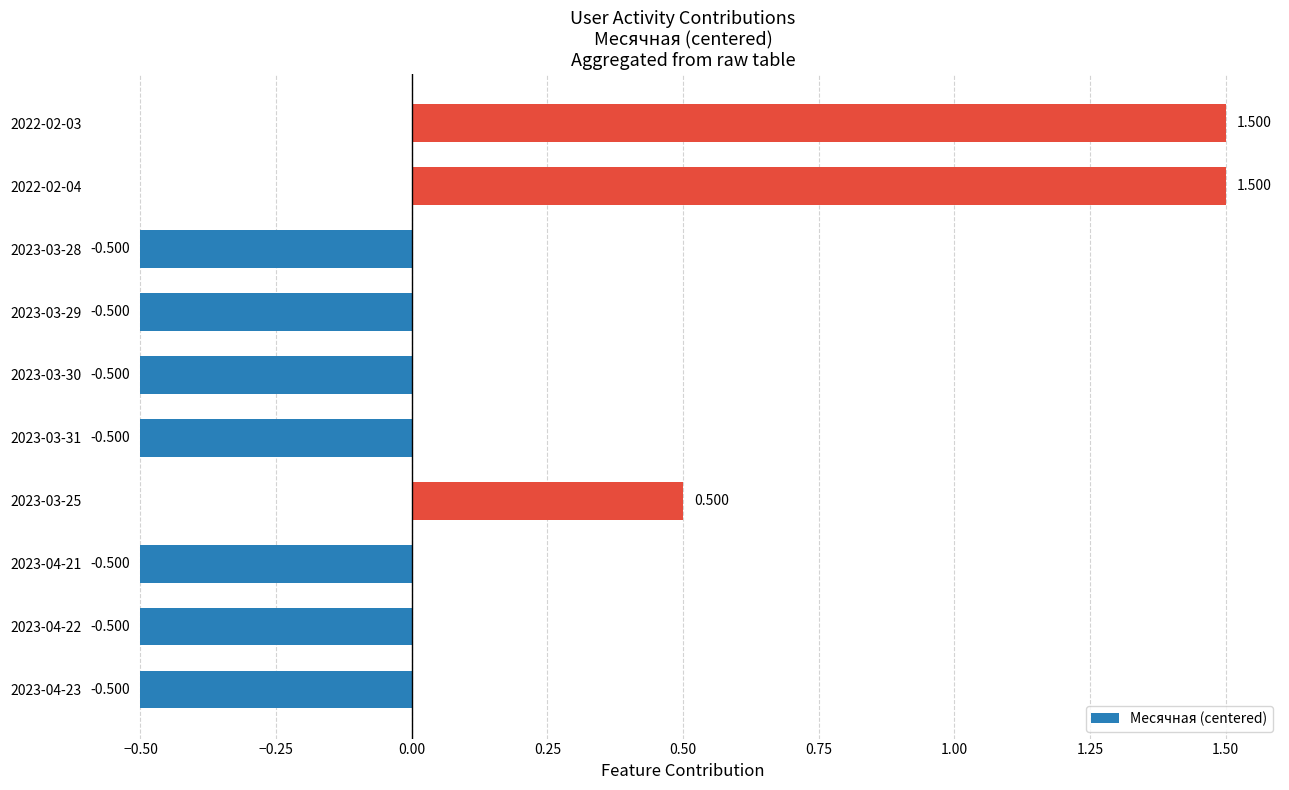

How many categories are shown in the chart?

10